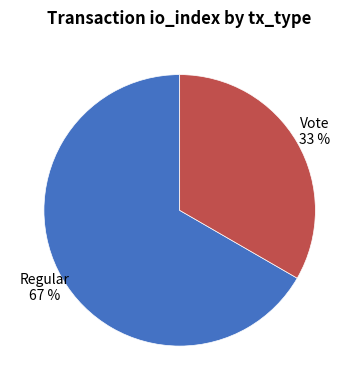

Is it true that Vote is 45% of the pie?

False